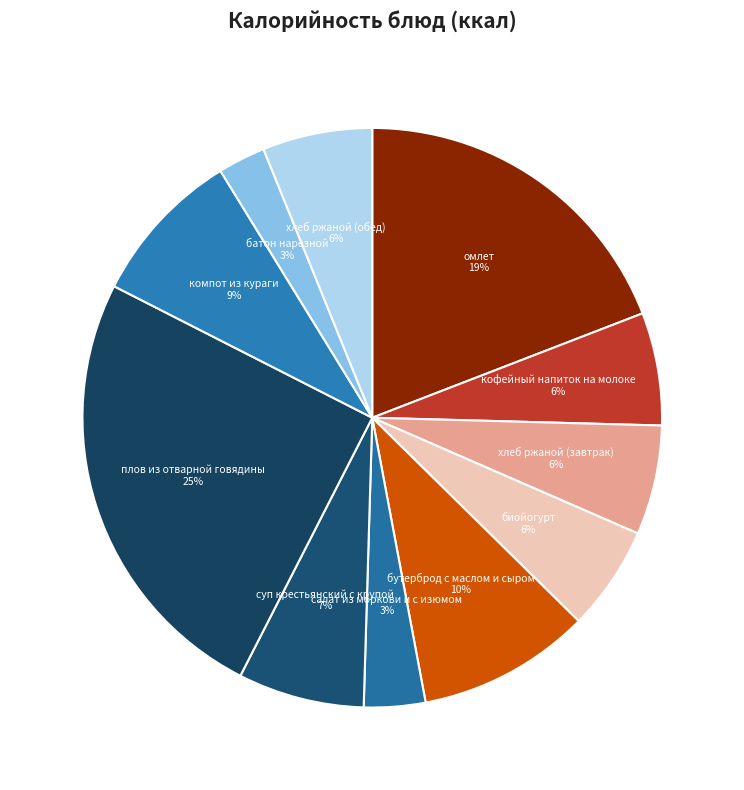

Which has a higher value, компот из кураги or салат из моркови и с изюмом?

компот из кураги